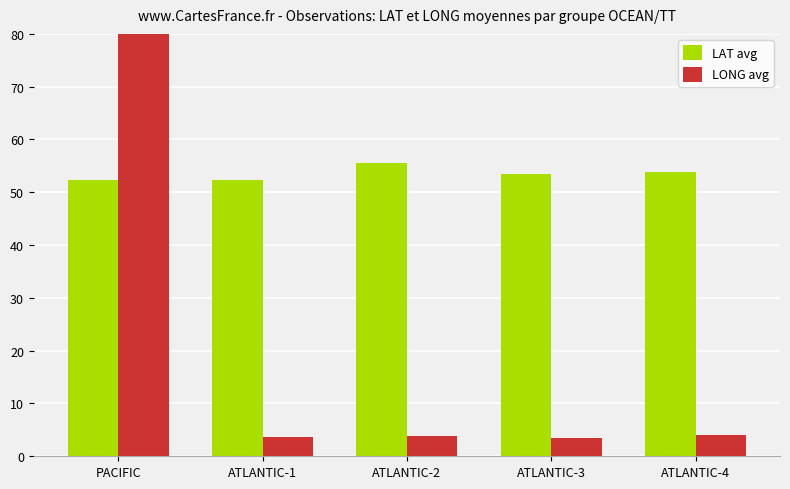

What position from the left is PACIFIC?

1